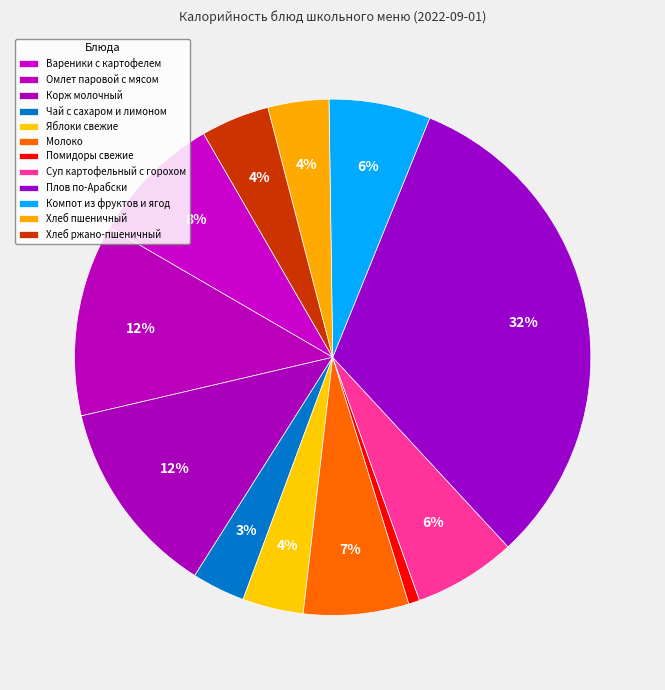

Combined, what portion of the pie is Суп картофельный с горохом and Хлеб ржано-пшеничный?

10.7%